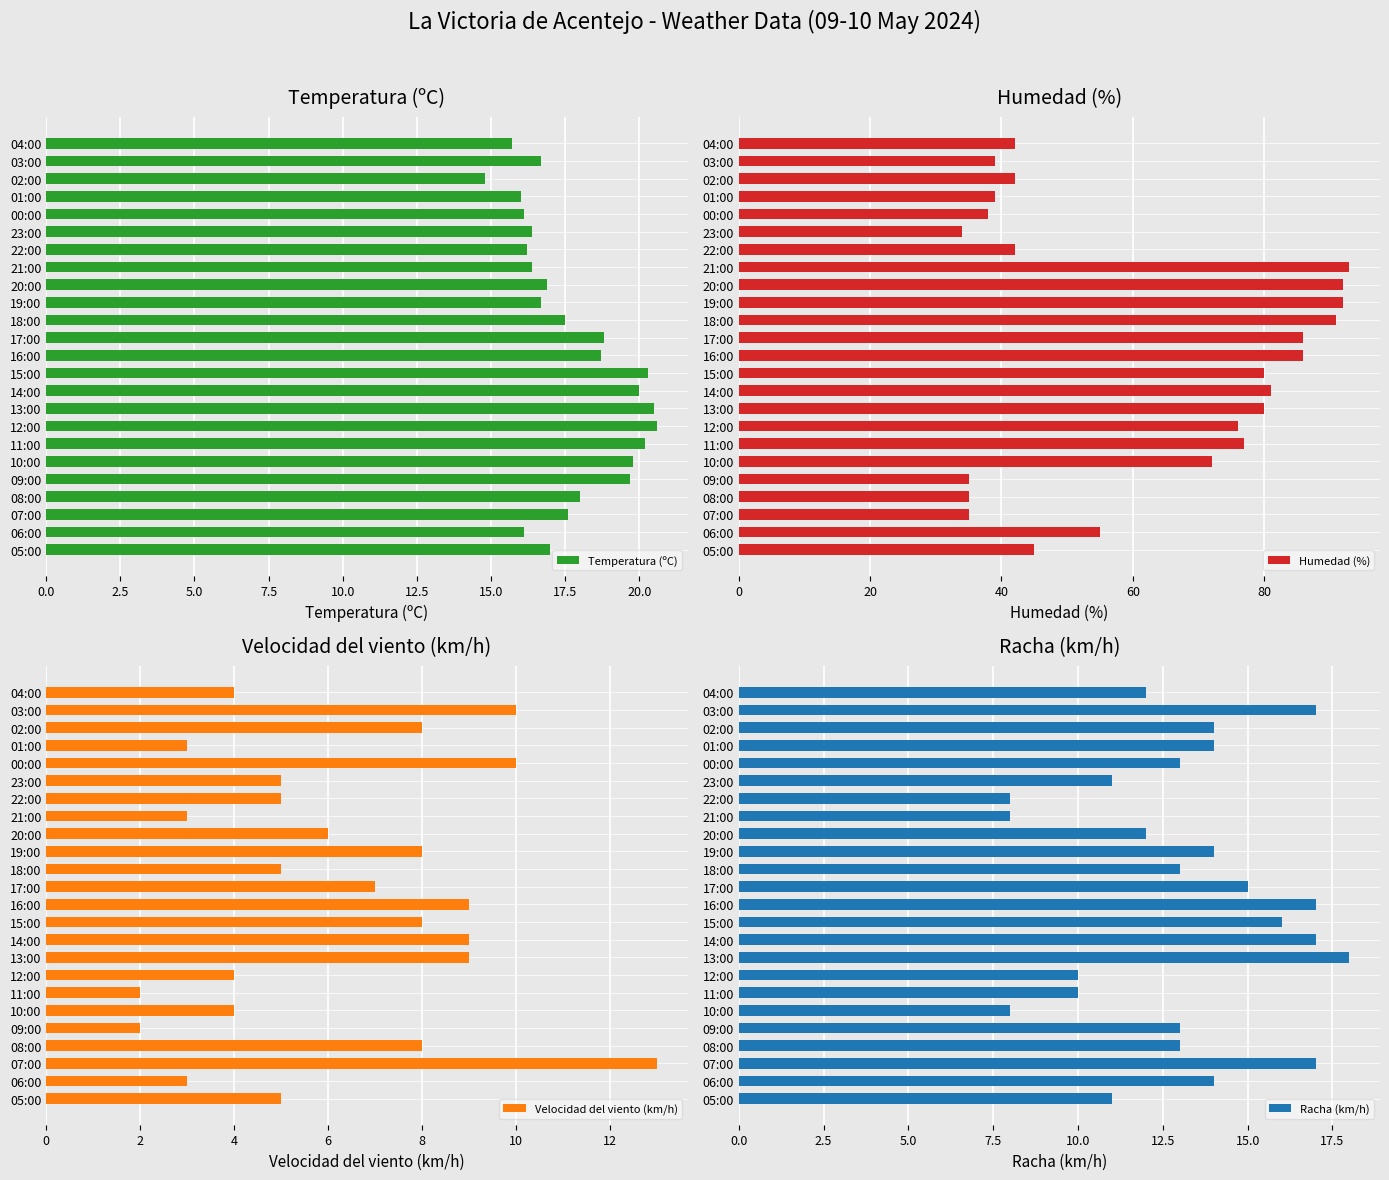

How many distinct data groups are displayed?

4